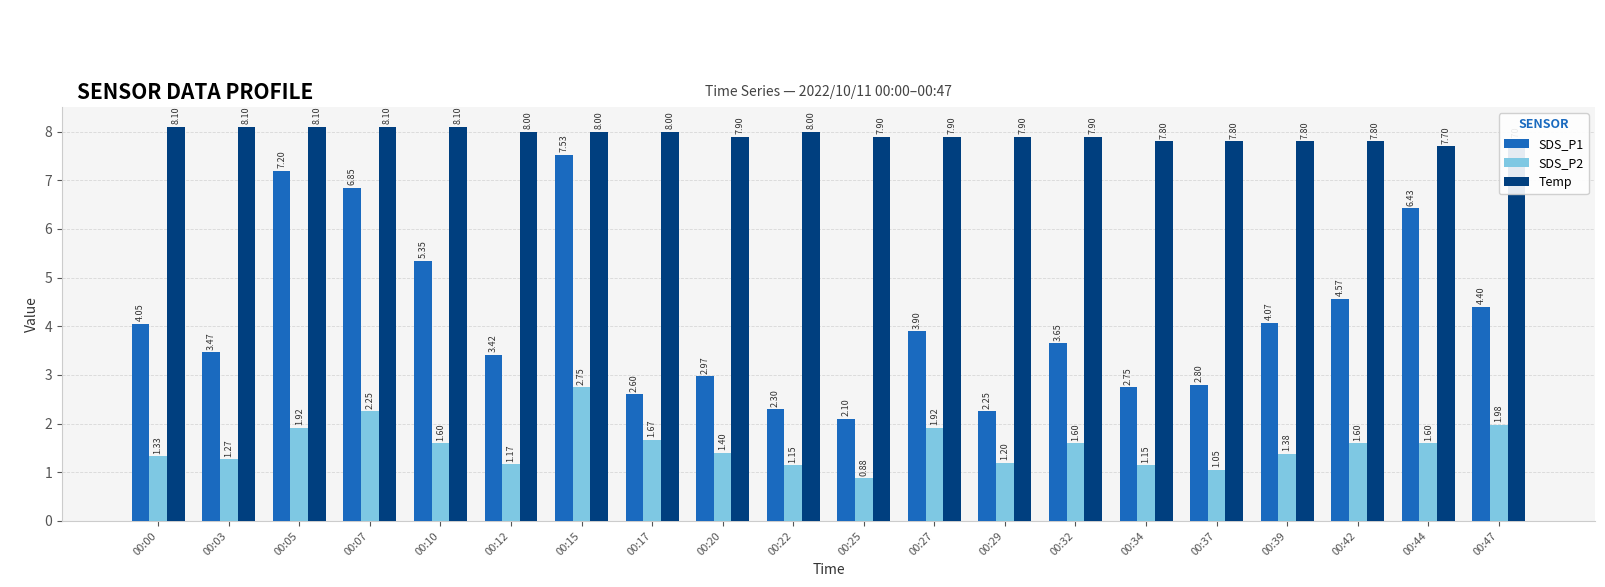

Is it true that Temp equals 8.0 at 00:22?

True